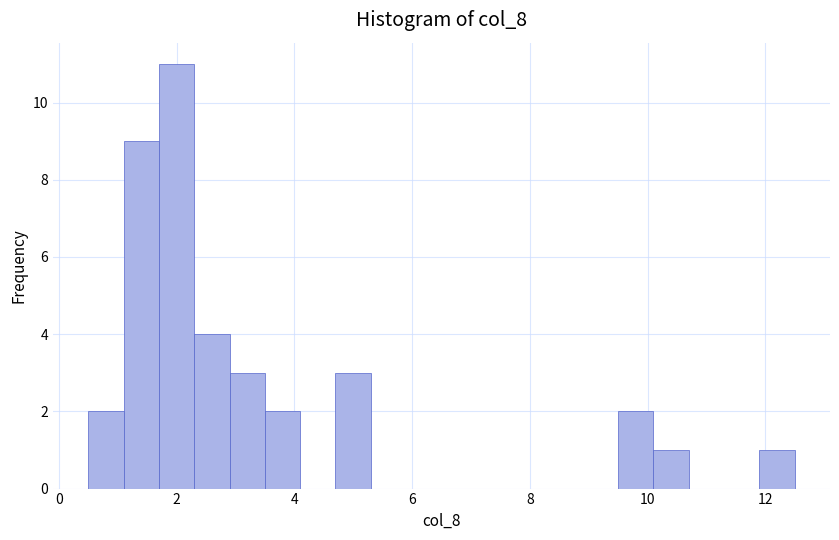

Read against the x-axis, roughly where is the centre of the tallest bar?

2.0